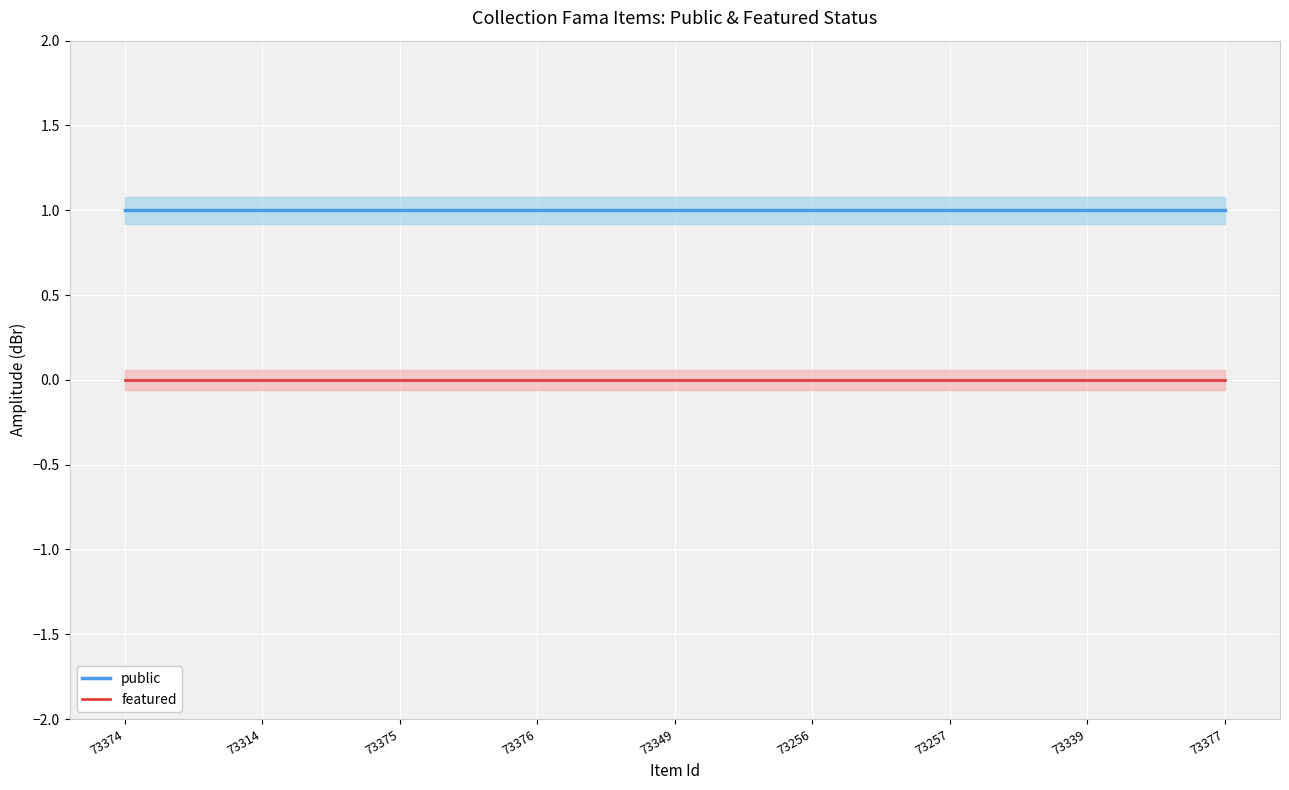

Which series has the largest total across all categories?

public